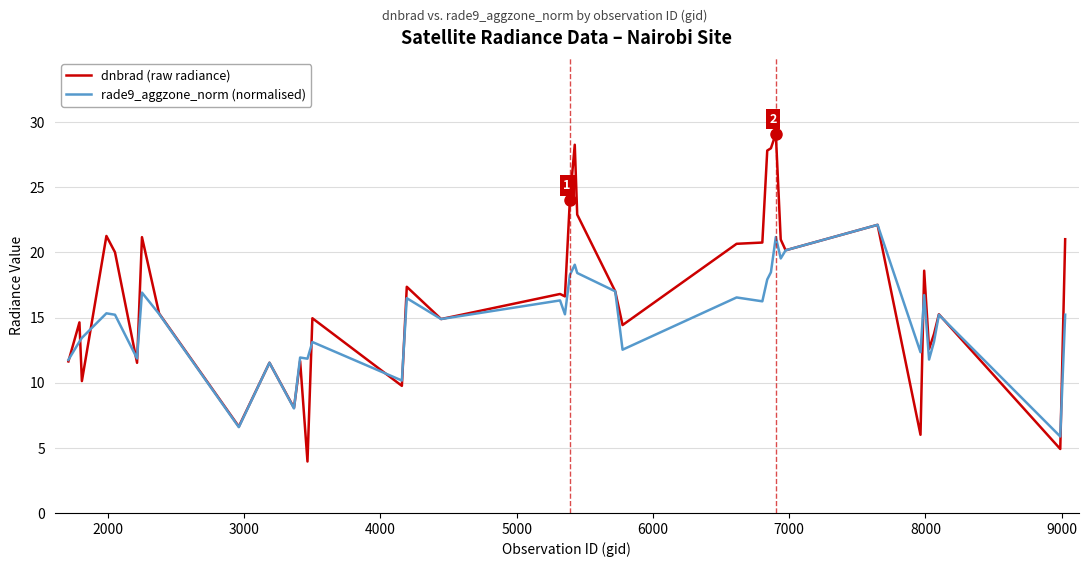

Rank the series by their maximum value, from lowest to highest.

rade9_aggzone_norm (normalised), dnbrad (raw radiance)